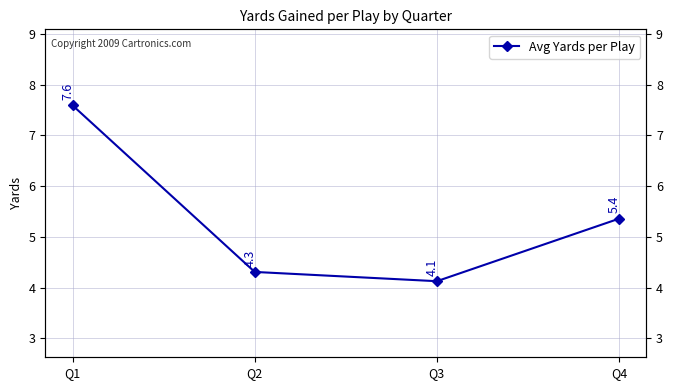

What is the average value?

5.3